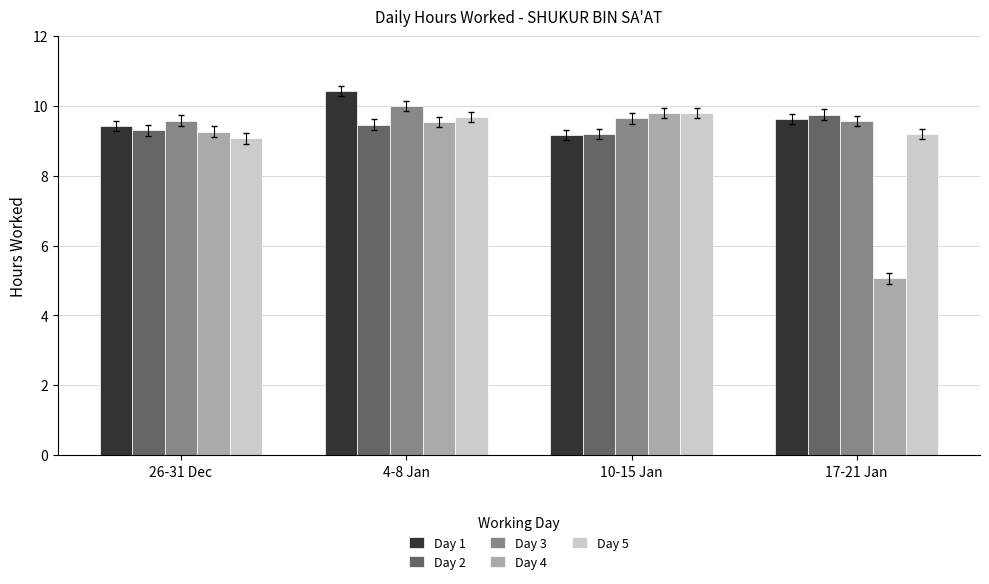

The value of Day 4 at 10-15 Jan is 9.8. True or false?

True